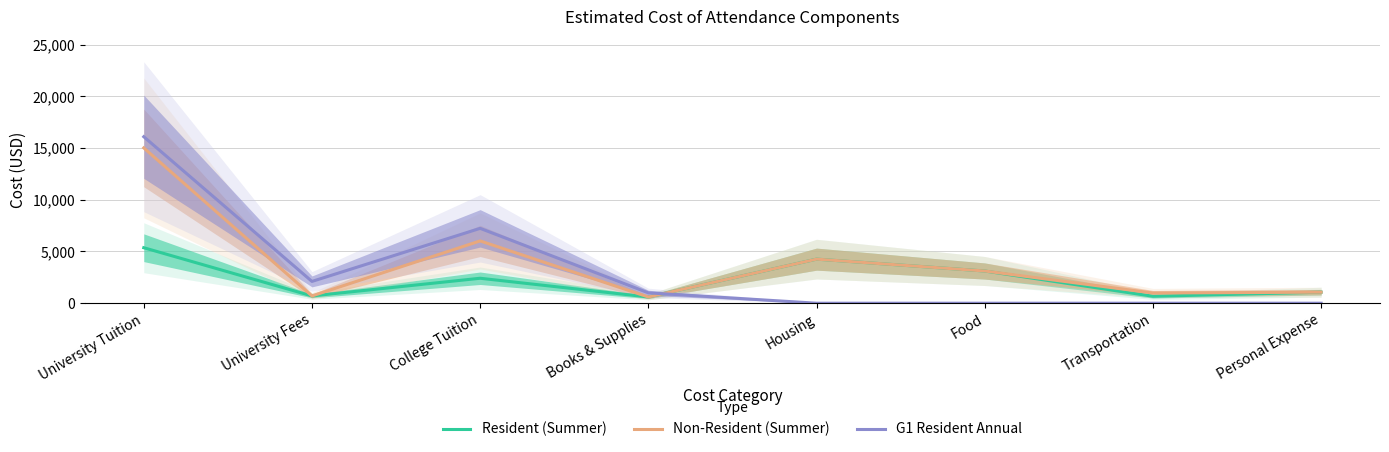

Between University Tuition and University Fees, which series saw the biggest shift?

Non-Resident (Summer)